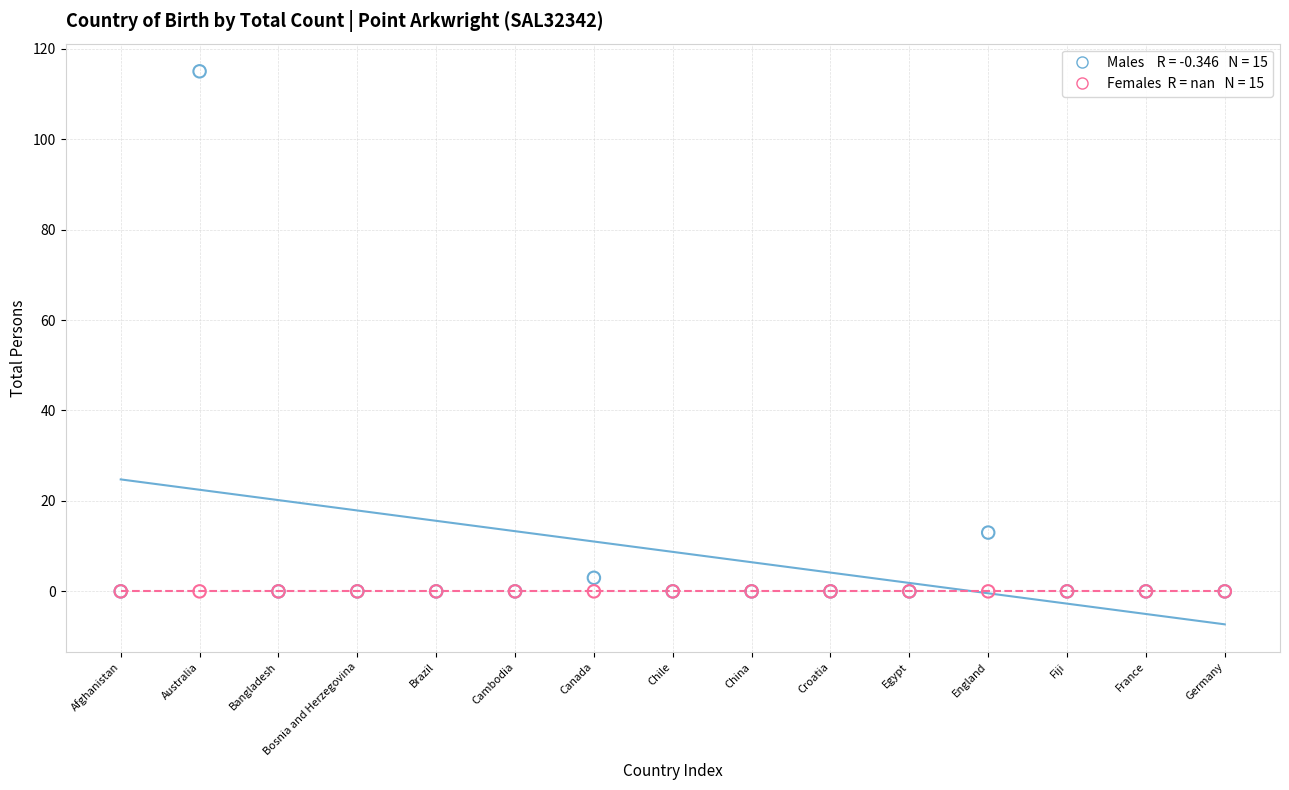

Across all series, what Y value is closest to 57?

13